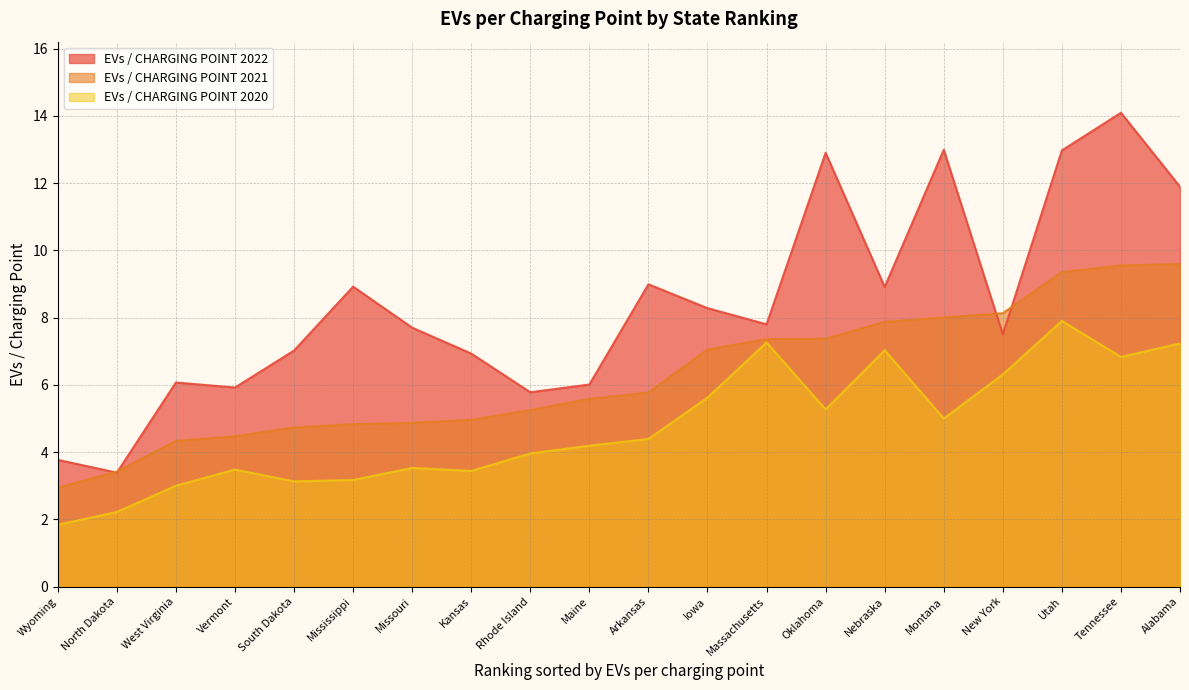

True or false: EVs / CHARGING POINT 2020 and EVs / CHARGING POINT 2021 cross at least once.

False